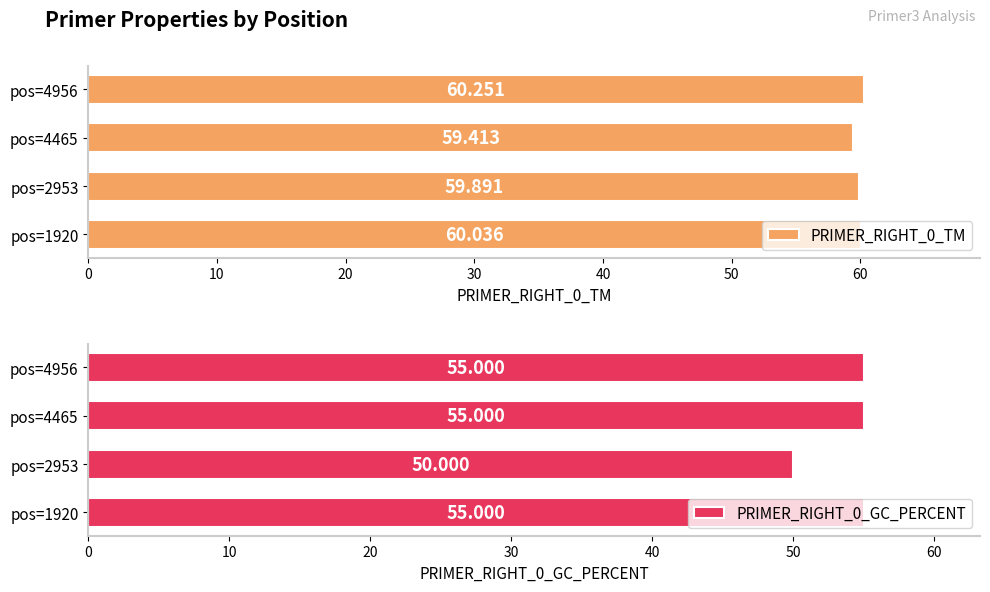

At which label is PRIMER_RIGHT_0_TM closest to 59?

pos=4465